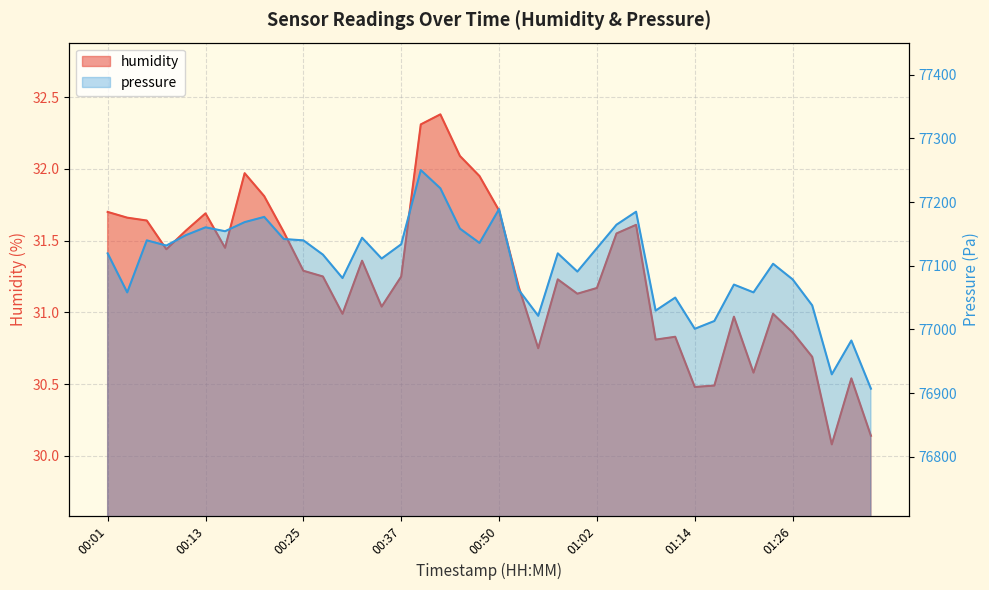

List the series in order of their peak value, highest first.

pressure, humidity